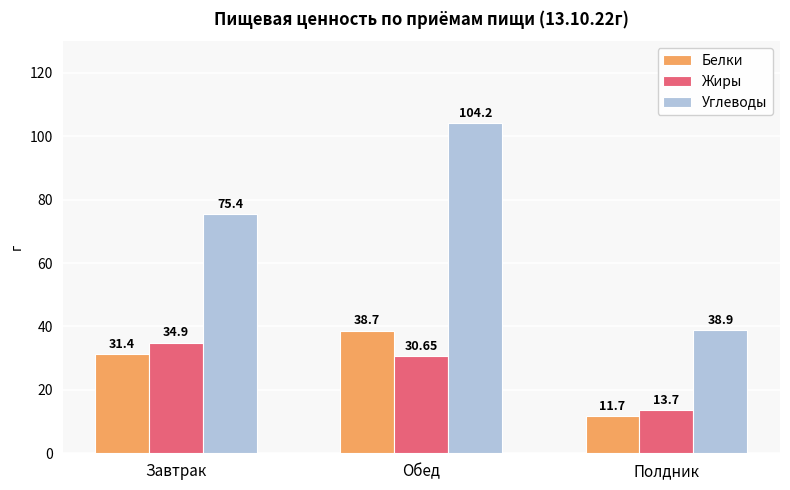

How many groups of bars are there?

3